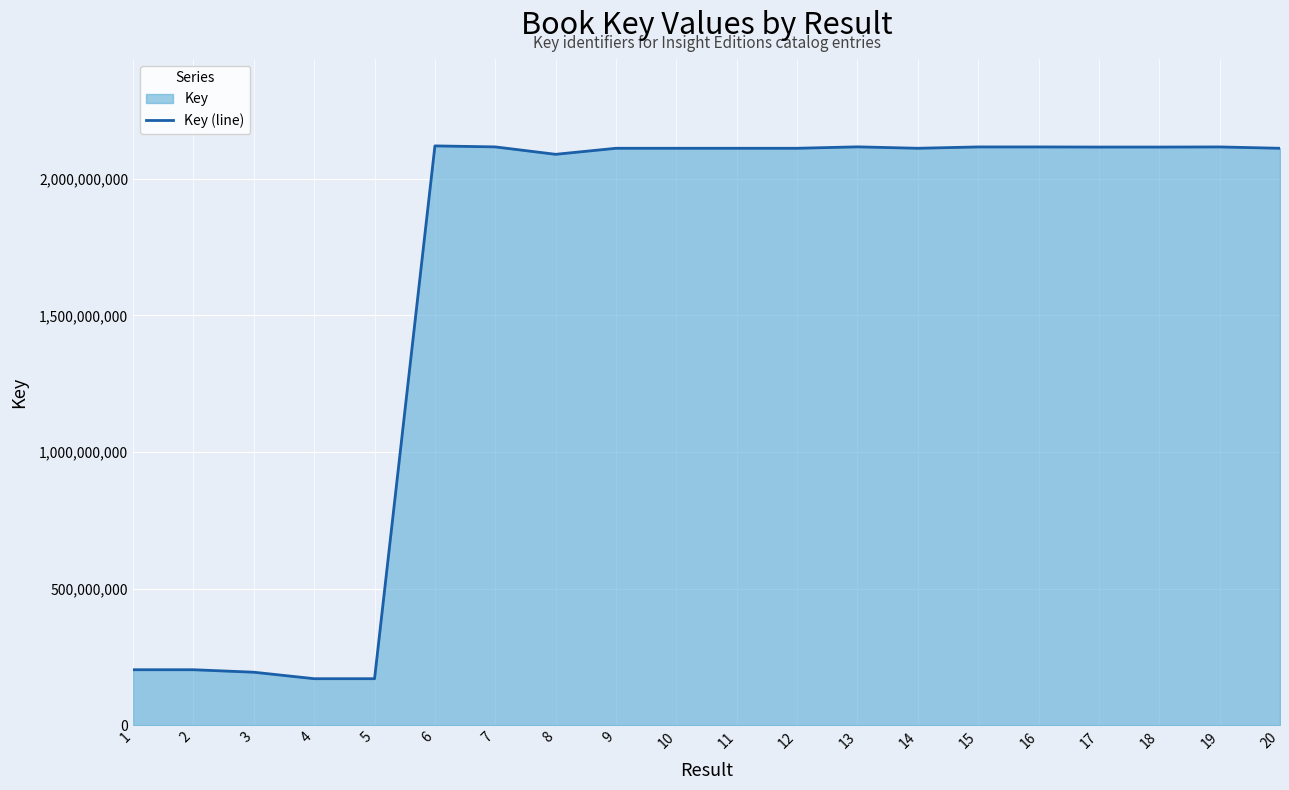

Reading right to left, list all the values displayed in this chart.

2111974809	2116884071	2116426303	2116425987	2116884106	2116884121	2111974882	2117209425	2111974912	2111971172	2111975911	2111975929	2089862511	2116988983	2120698258	170100369	170100422	193855913	202938274	202950705